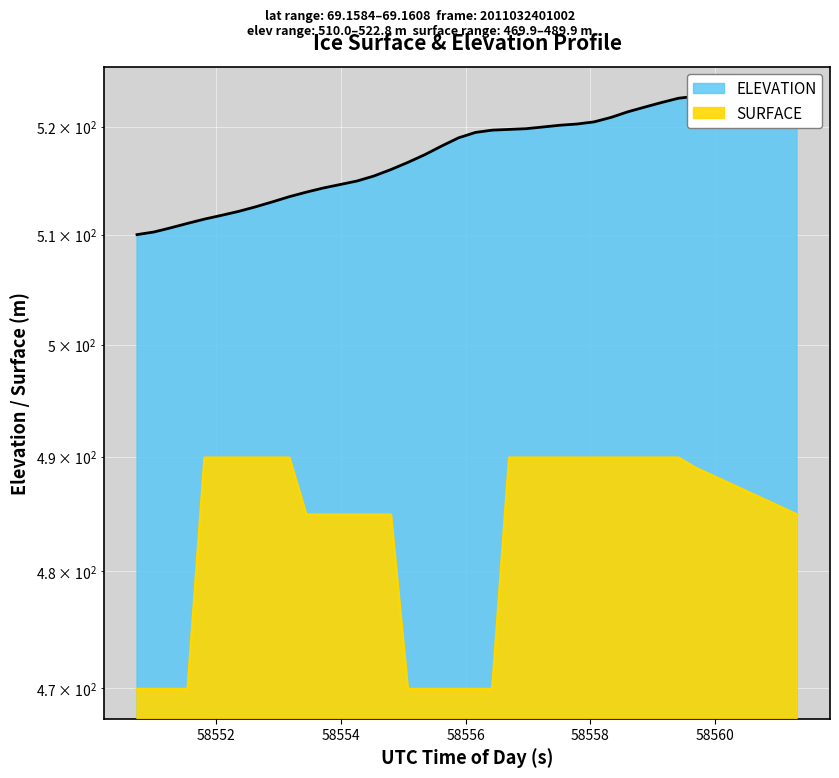

Reading left to right, list all the values displayed in this chart.

ELEVATION: 510.0	510.2	510.6	511.0	511.4	511.8	512.1	512.5	513.0	513.5	513.9	514.3	514.6	514.9	515.4	516.0	516.7	517.4	518.2	519.0	519.5	519.7	519.7	519.8	520.0	520.1	520.2	520.4	520.9	521.4	521.8	522.3	522.7	522.8	522.6	522.2	521.8	521.4	521.1	521.0
SURFACE: 469.9	469.9	469.9	469.9	489.9	489.9	489.9	489.9	489.9	489.9	484.9	484.9	484.9	484.9	484.9	484.9	469.9	469.9	469.9	469.9	469.9	469.9	489.9	489.9	489.9	489.9	489.9	489.9	489.9	489.9	489.9	489.9	489.9	489.0	488.3	487.7	487.0	486.3	485.6	484.9